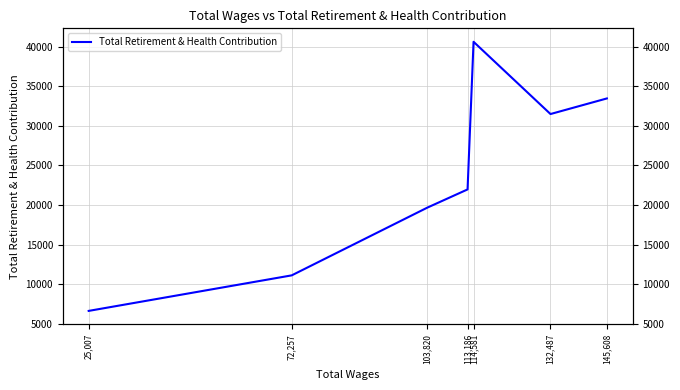

Rank the categories by value from lowest to highest.

25,007, 72,257, 103,820, 113,186, 132,487, 145,608, 114,581